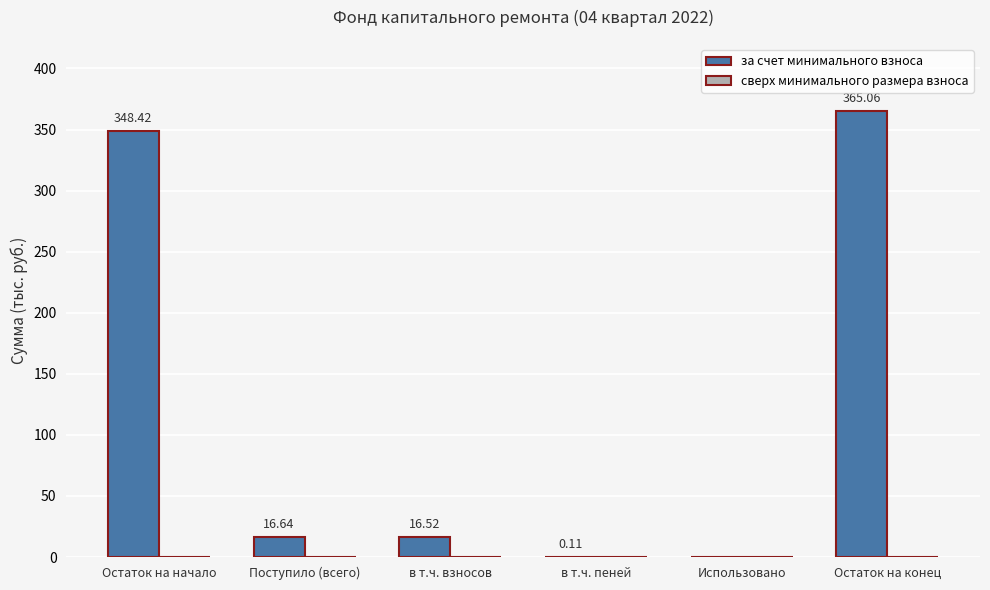

What is the sum of the values at в т.ч. взносов and Поступило (всего)?

33.2